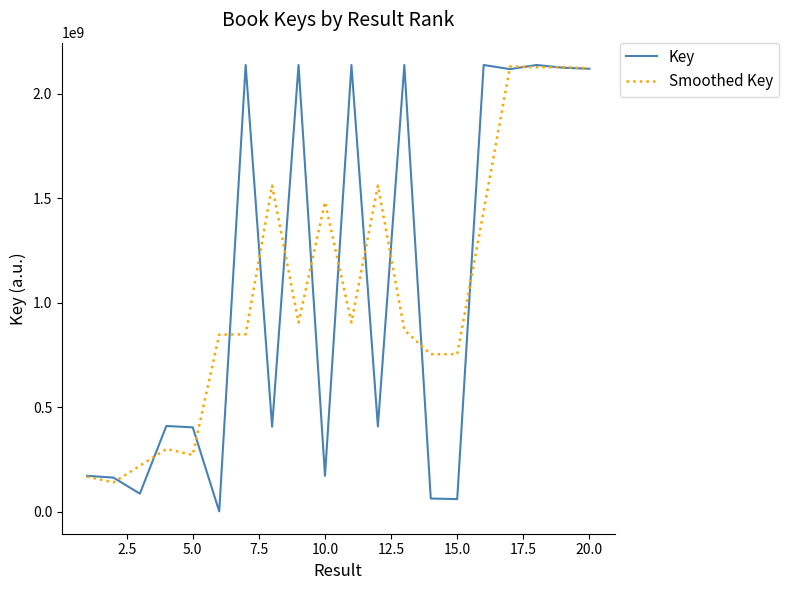

Which series has the widest spread of values?

Key